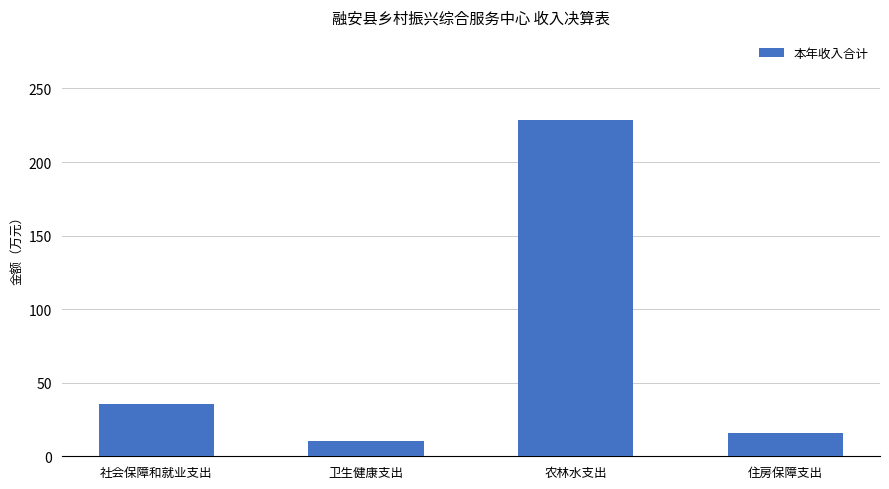

What is the sum of all values?

290.1